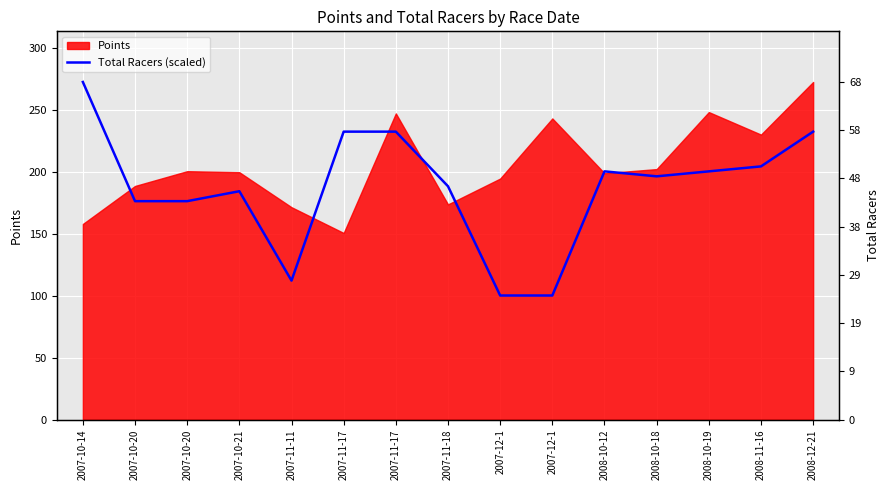

How many lines are shown in the chart?

1